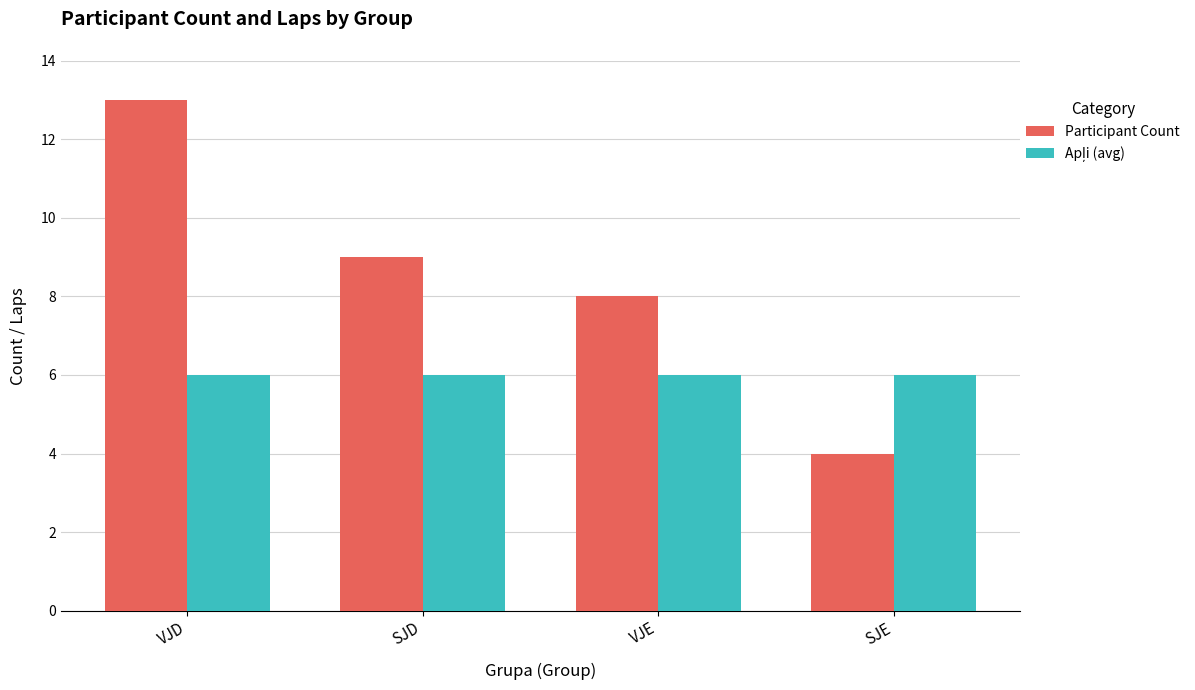

List the labels in order of Participant Count value, largest first.

VJD, SJD, VJE, SJE